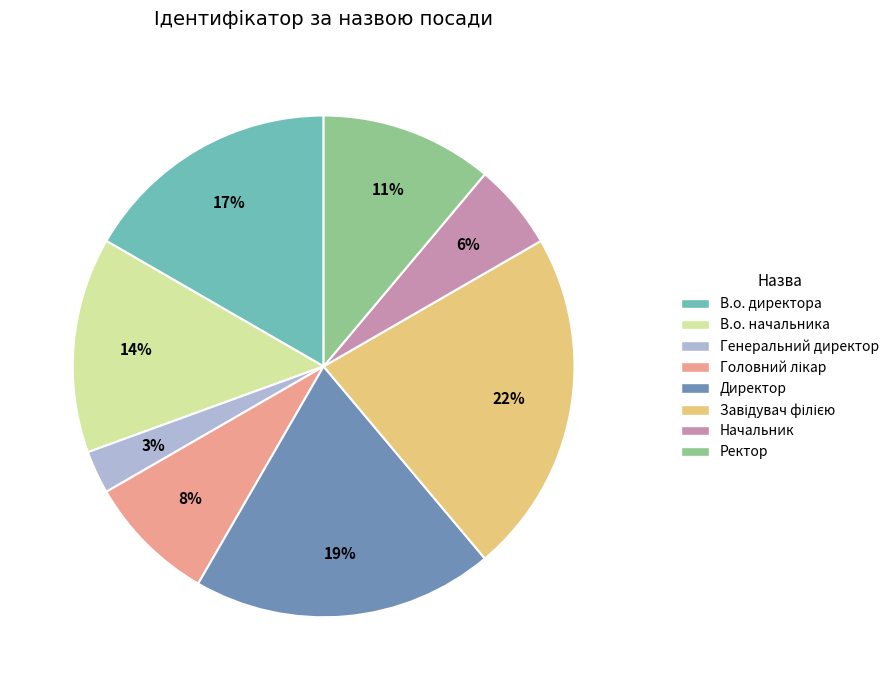

Is it true that Начальник is 1% of the pie?

False